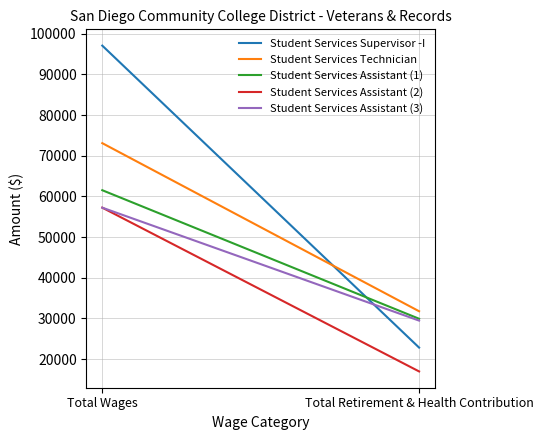

What is the value of the Student Services Assistant (3) point at the 1st from the left?

57235